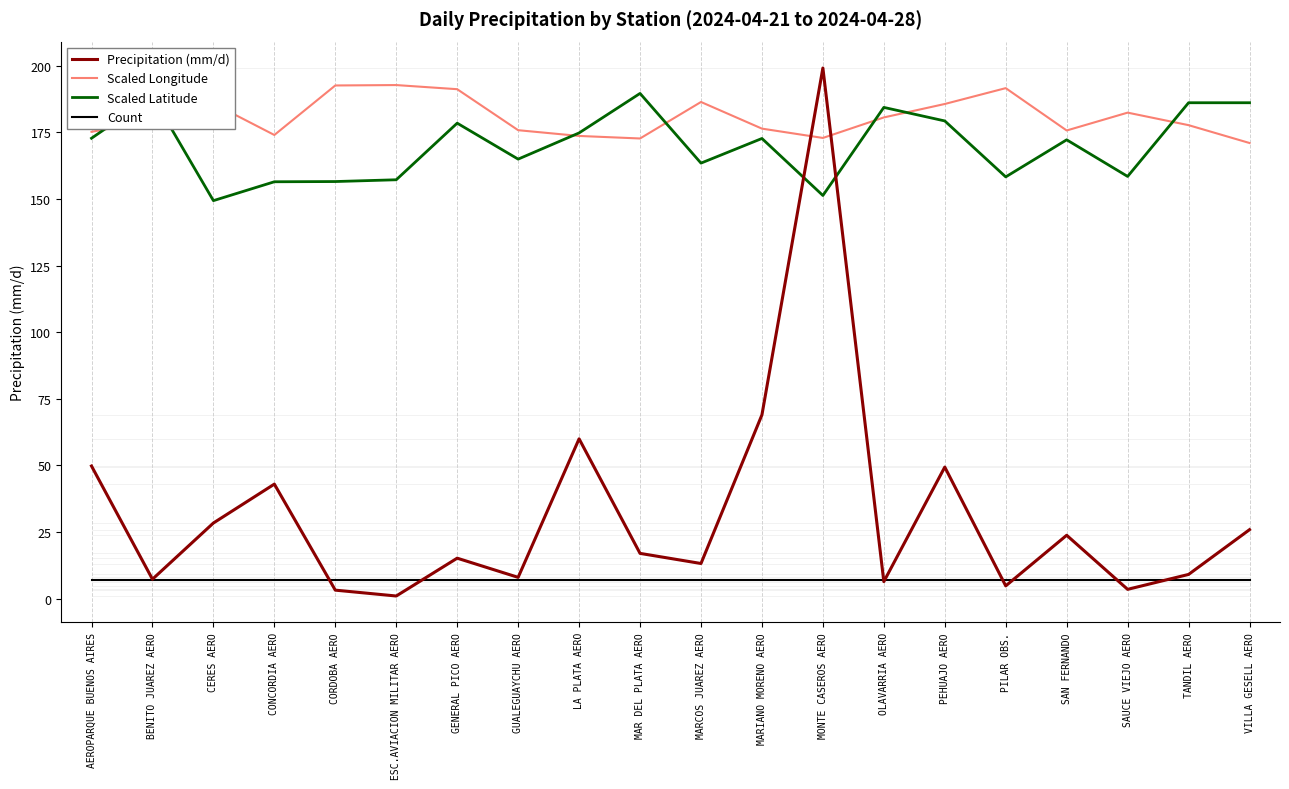

How many times do Precipitation (mm/d) and Scaled Latitude cross each other?

2